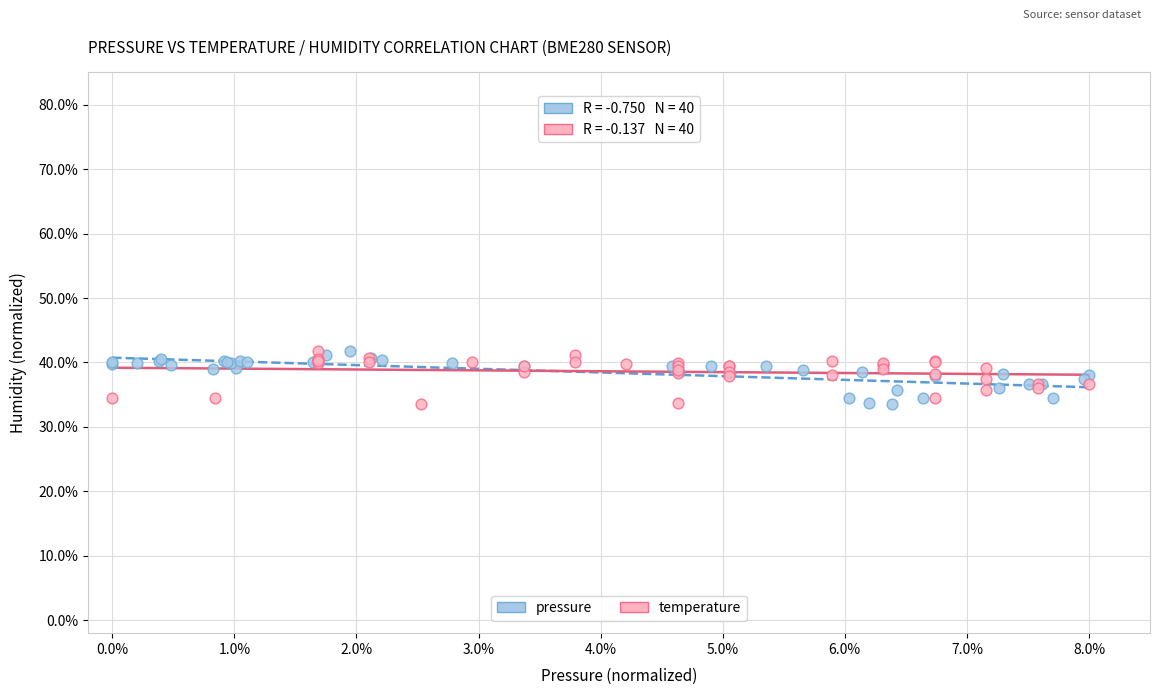

What are all the series names shown in the legend?

pressure, temperature